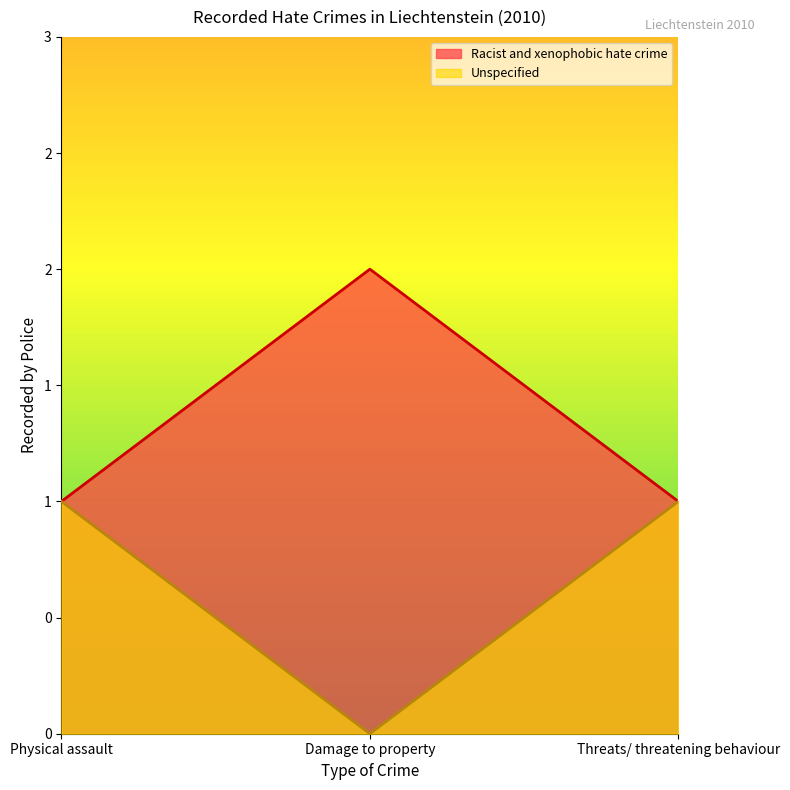

What is the ratio of the value at Threats/ threatening behaviour to the value at Damage to property?

0.5